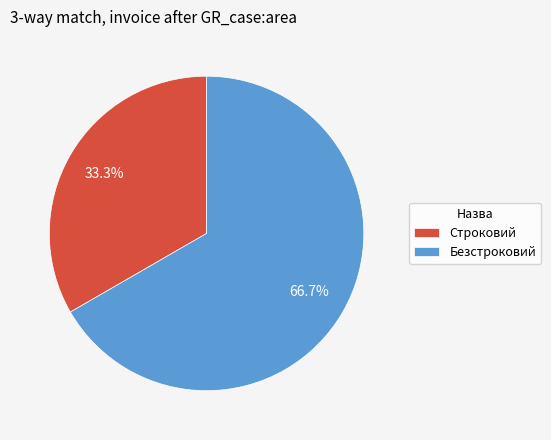

What is the ratio of the value at Строковий to the value at Безстроковий?

0.5